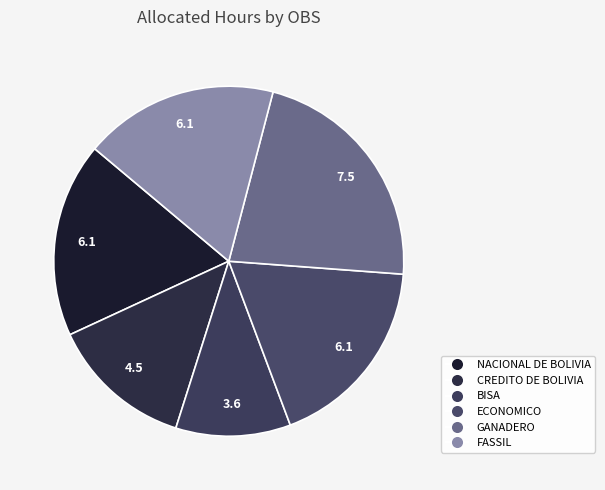

How many slices are in this pie chart?

6